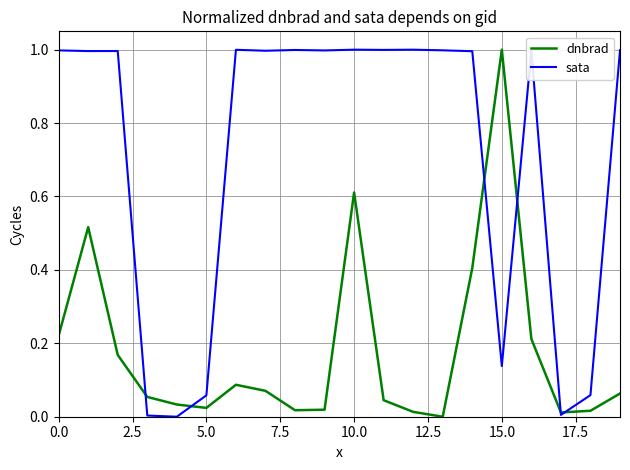

Count the number of categories in the chart.

20